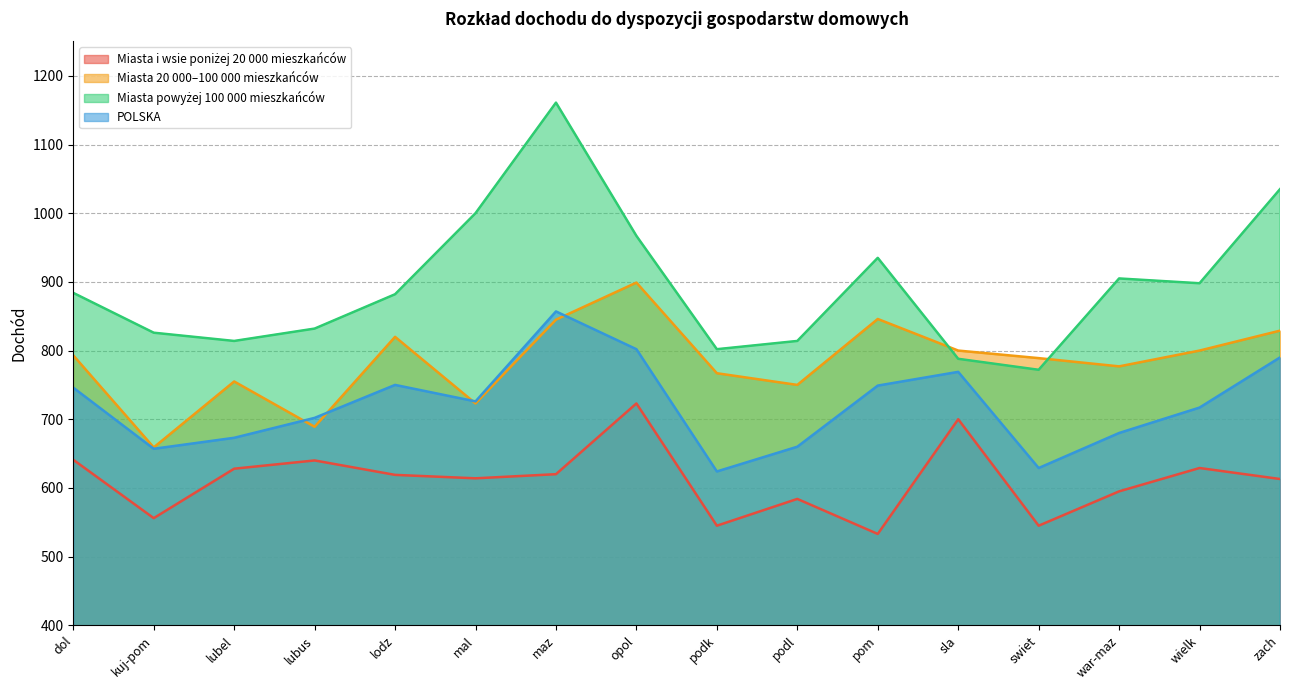

At which category does Miasta powyżej 100 000 mieszkańców reach its first local valley?

lubel